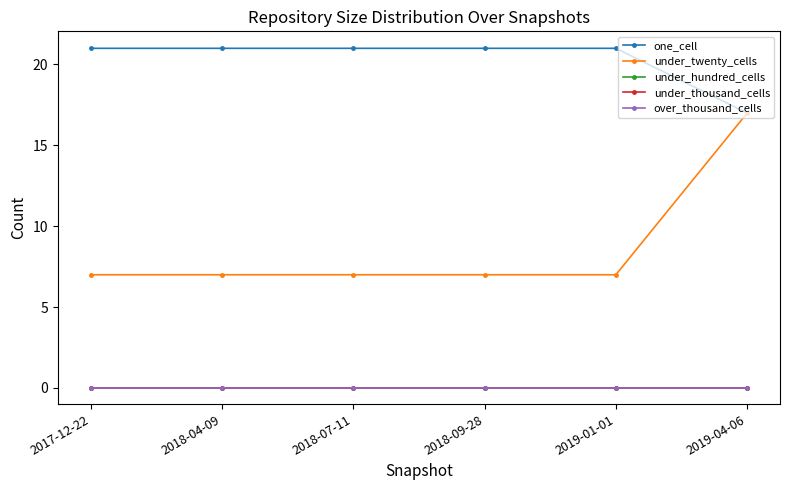

Reading right to left, what are all the values shown in this chart?

one_cell: 2019-04-06=17	2019-01-01=21	2018-09-28=21	2018-07-11=21	2018-04-09=21	2017-12-22=21
under_twenty_cells: 2019-04-06=17	2019-01-01=7	2018-09-28=7	2018-07-11=7	2018-04-09=7	2017-12-22=7
under_hundred_cells: 2019-04-06=0	2019-01-01=0	2018-09-28=0	2018-07-11=0	2018-04-09=0	2017-12-22=0
under_thousand_cells: 2019-04-06=0	2019-01-01=0	2018-09-28=0	2018-07-11=0	2018-04-09=0	2017-12-22=0
over_thousand_cells: 2019-04-06=0	2019-01-01=0	2018-09-28=0	2018-07-11=0	2018-04-09=0	2017-12-22=0